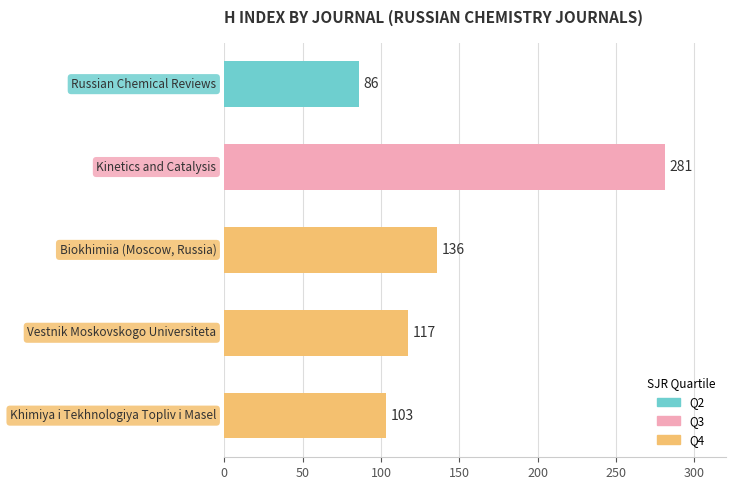

What is the value of the 5th bar from the top?

103